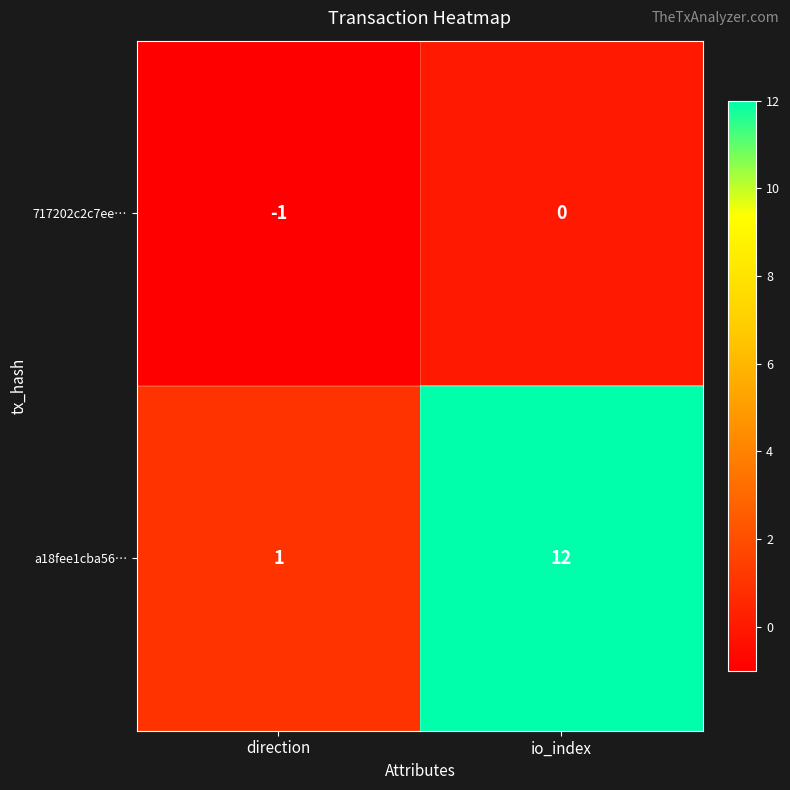

The 717202c2c7ee… series shows 0 at io_index. True or false?

True